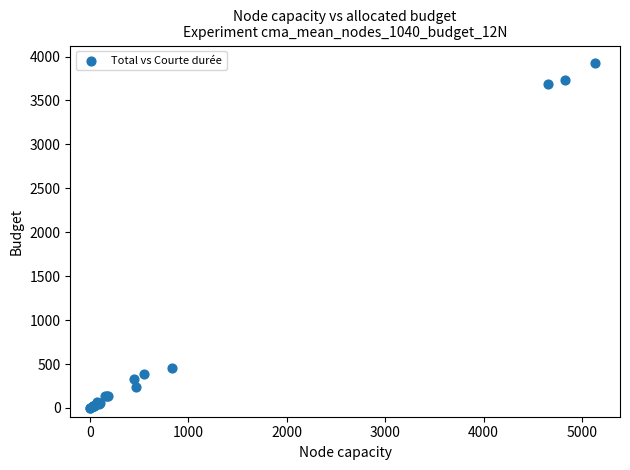

What Y value in the scatter plot is closest to 1964?

460